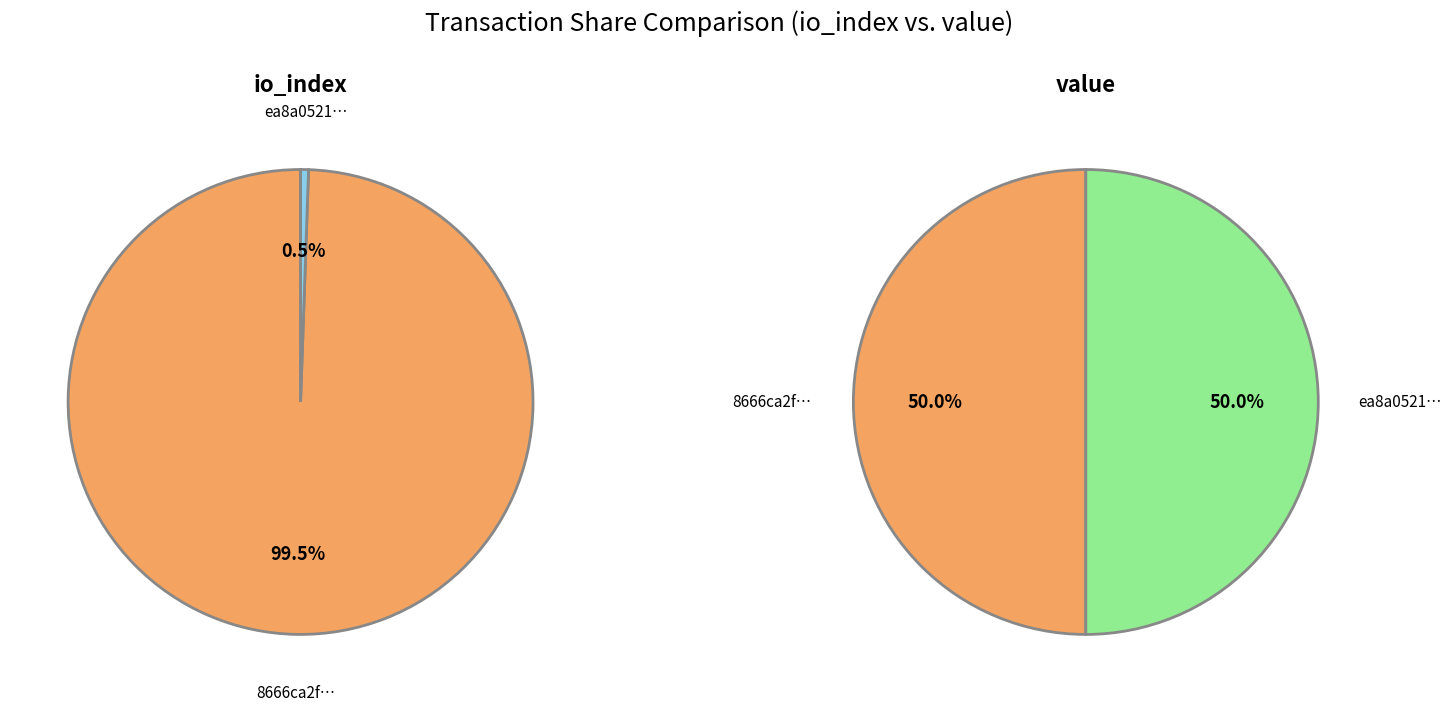

True or false: values_io_index accounts for 99% of the total.

True